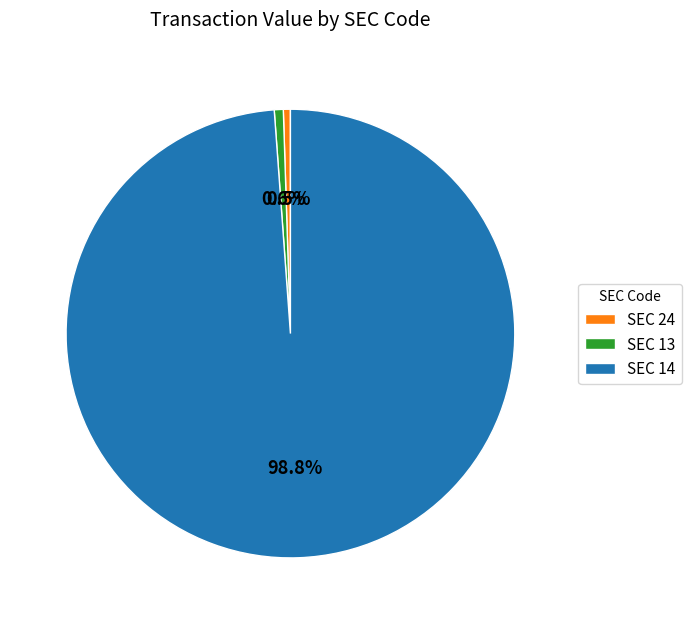

How many segments does this pie chart have?

3